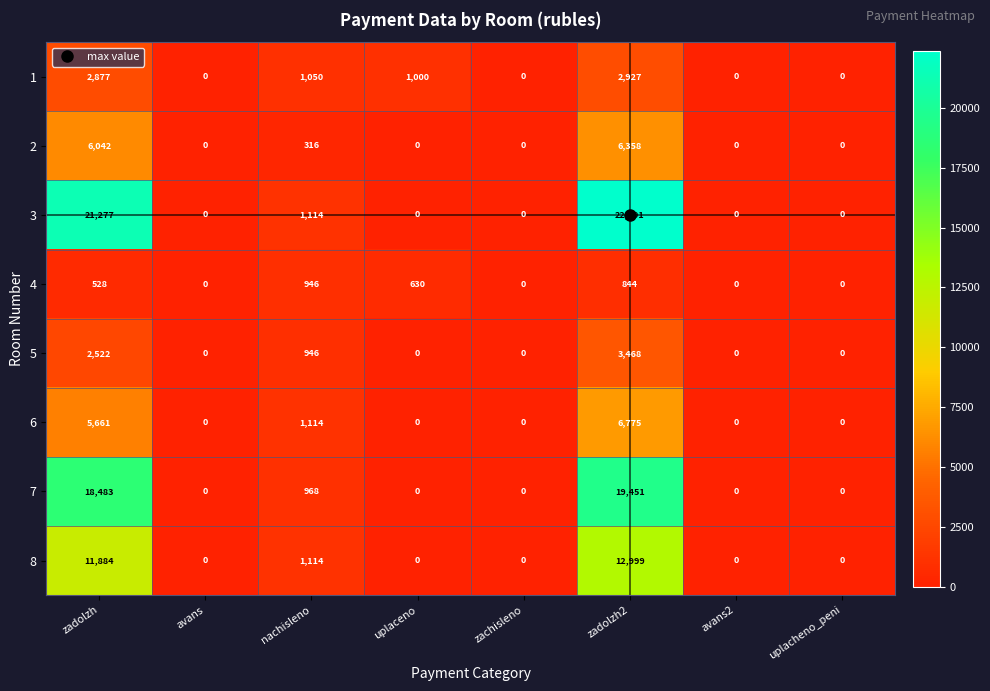

The 8 series shows 1114 at nachisleno. True or false?

True